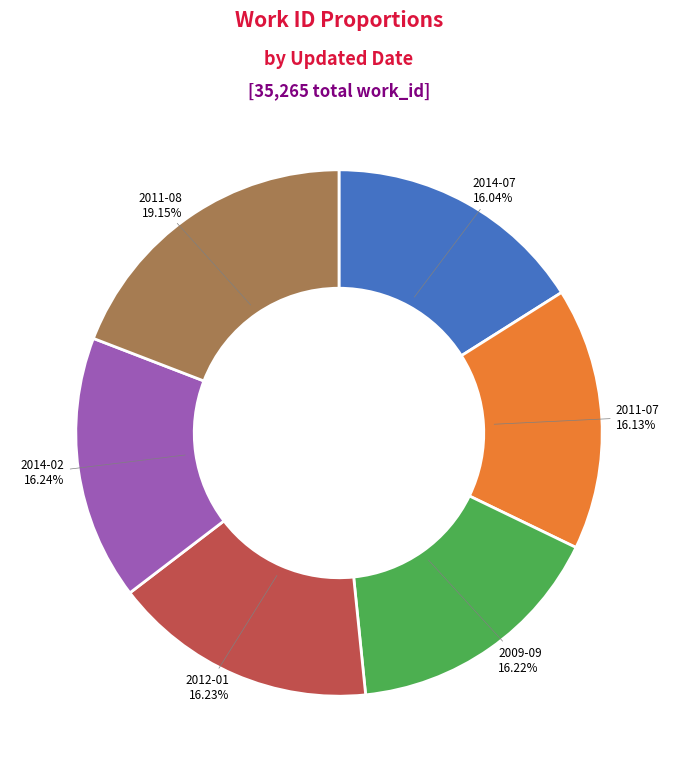

To the nearest percent, what is the average slice percentage?

17%